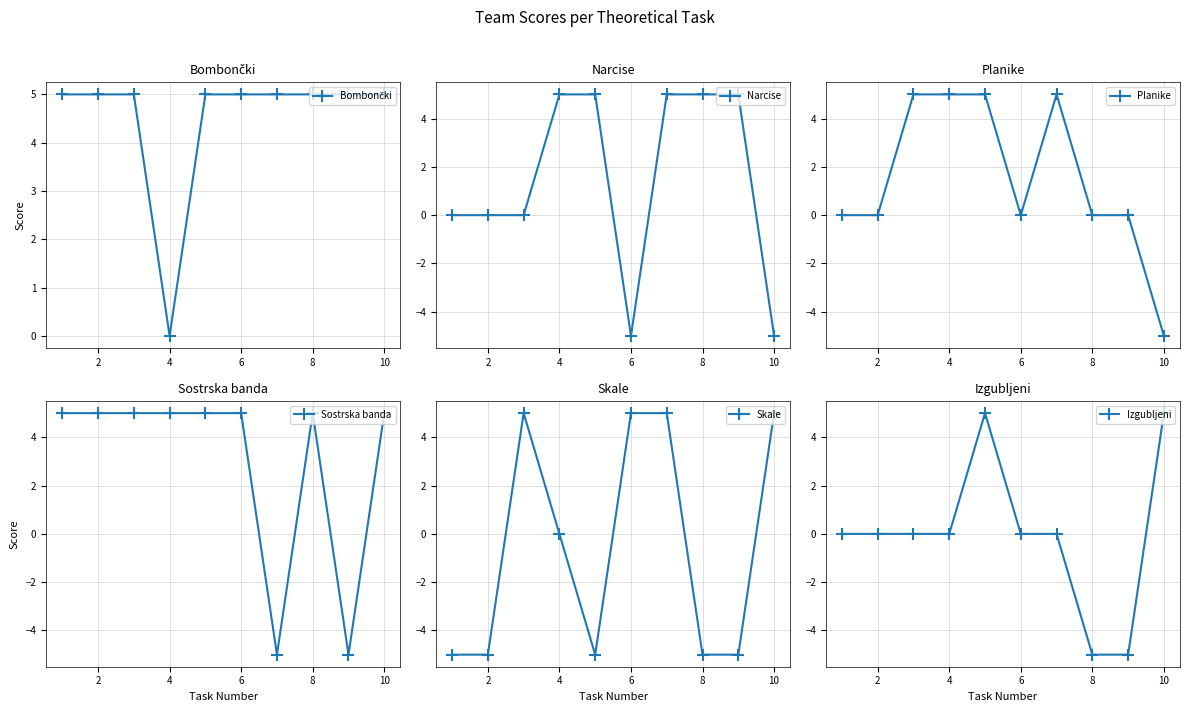

The value of Narcise at 2 is 7. True or false?

False